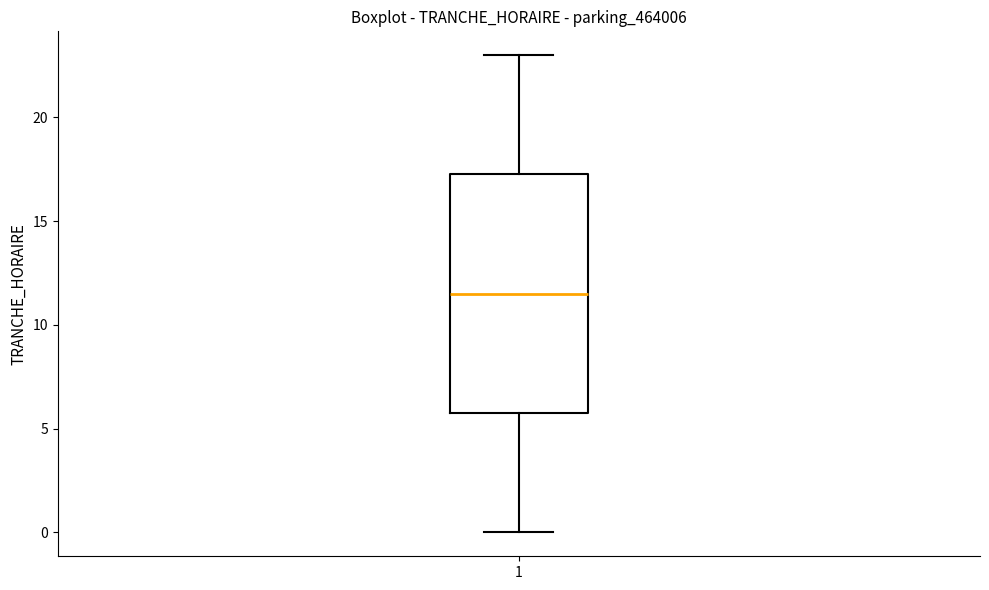

Where does the median line of the box at x = 1 sit on the y-axis? The values are not printed on the chart, so give them approximately, as read against the axis.

11.5